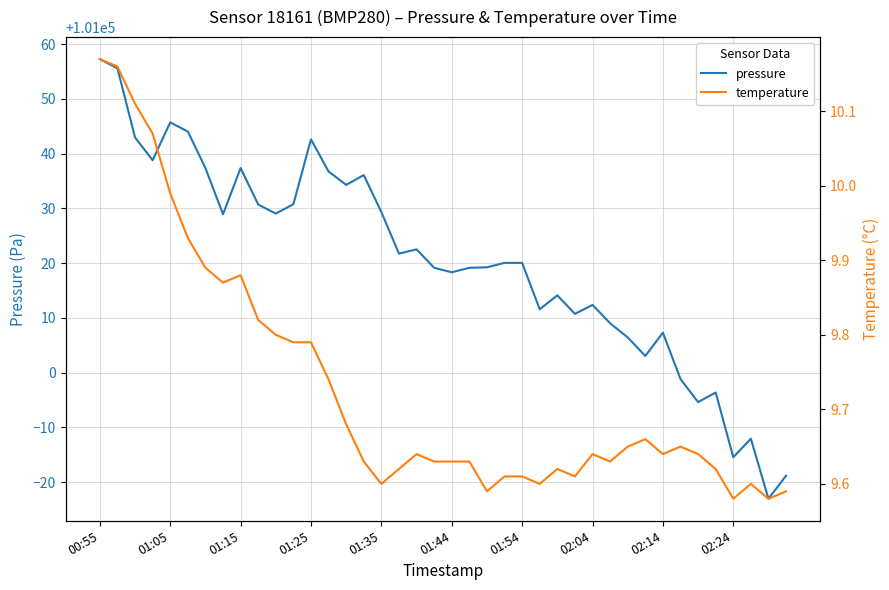

Where is the first local maximum for pressure?

01:05